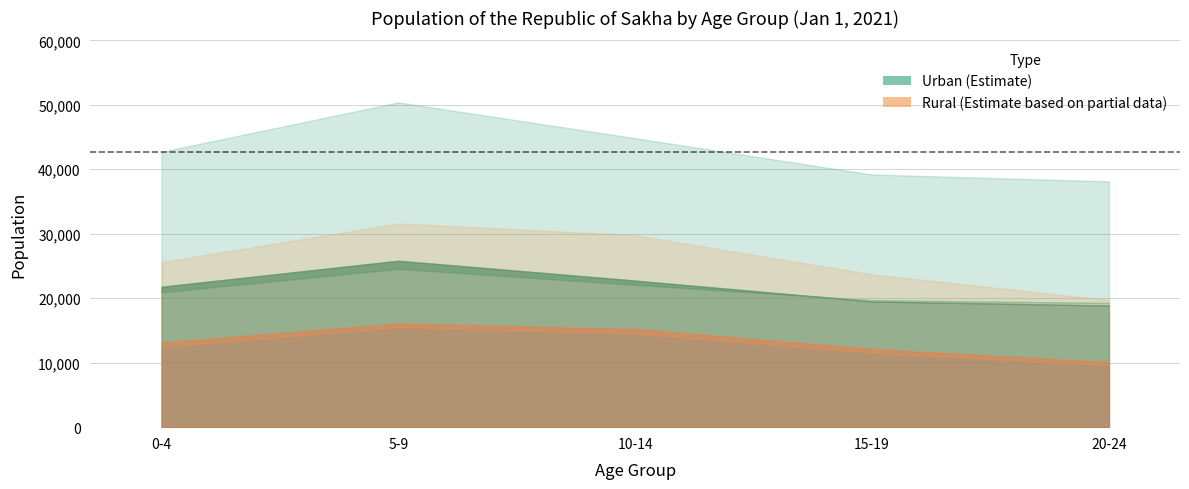

Which series has the widest spread of values?

Urban total